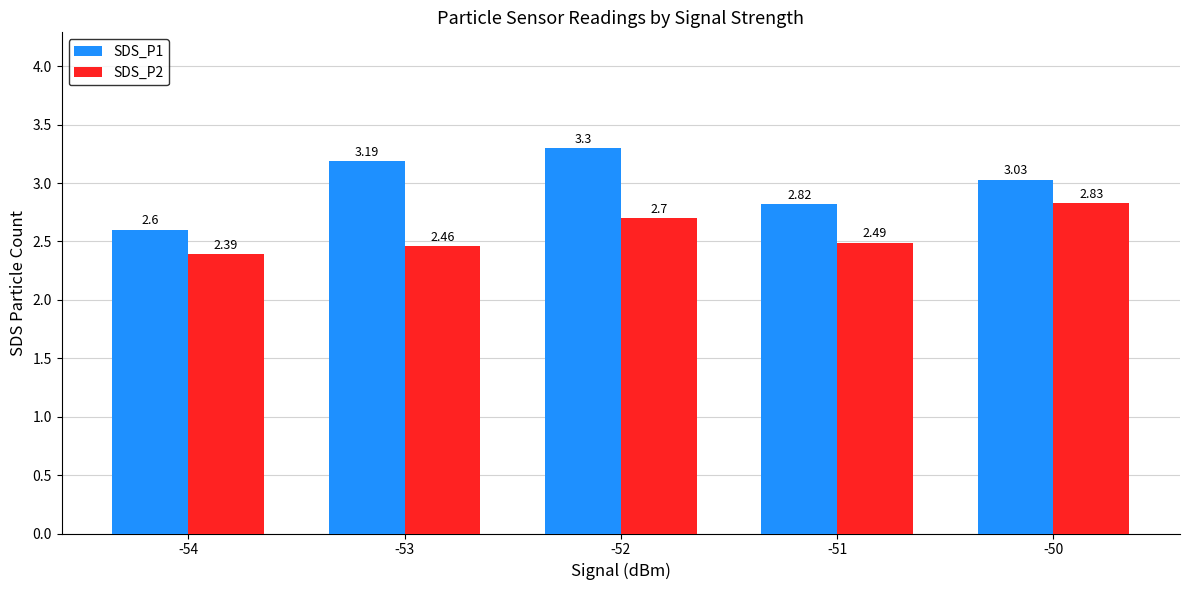

What is the difference between the SDS_P2 values at -54 and -51?

0.1